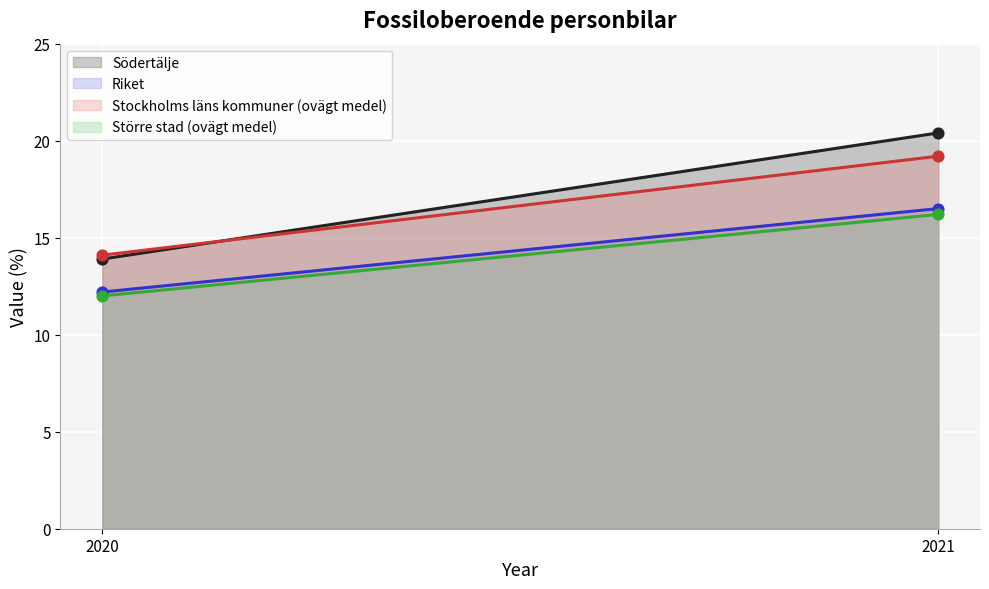

What are all the series names shown in the legend?

Södertälje, Riket, Stockholms läns kommuner (ovägt medel), Större stad (ovägt medel)